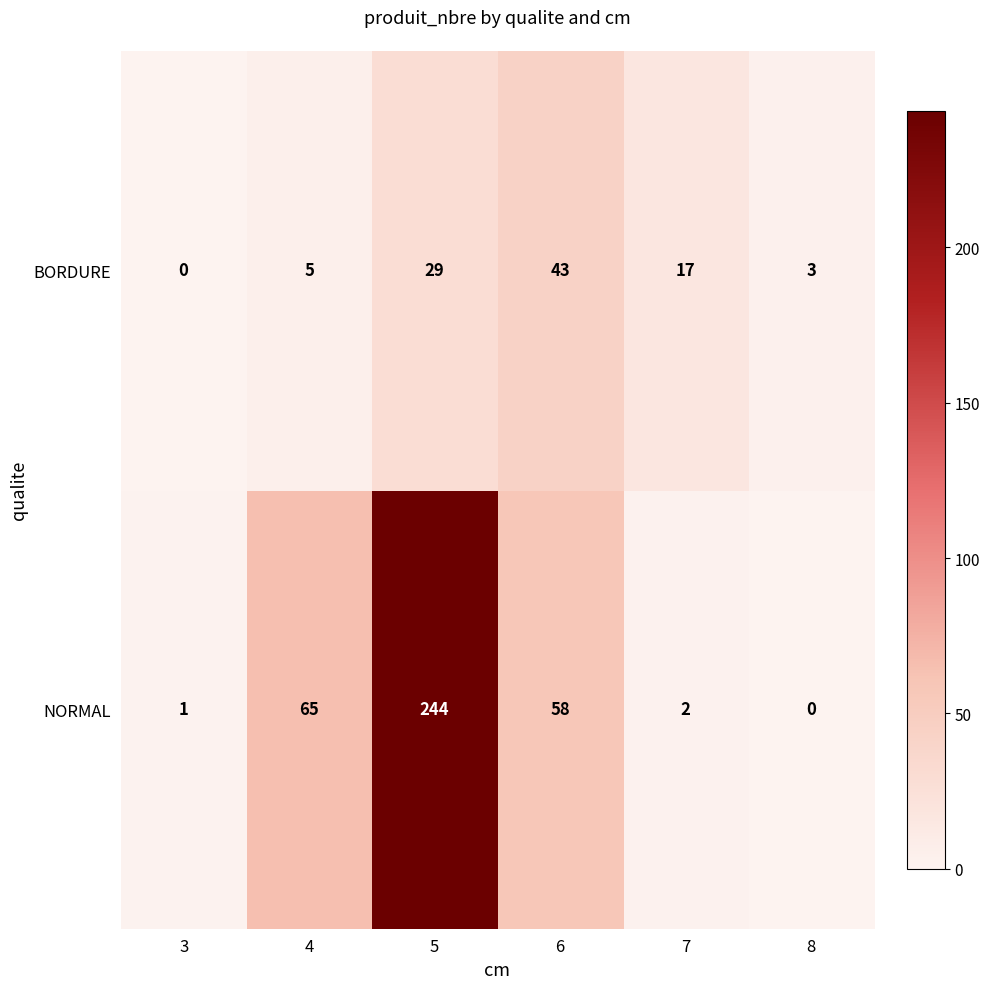

At how many categories does at least one series exceed 108?

1